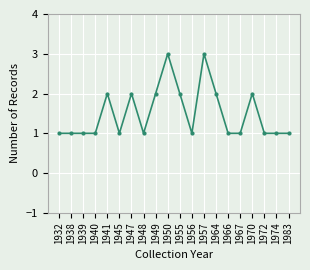

What is the sum of all values?

30